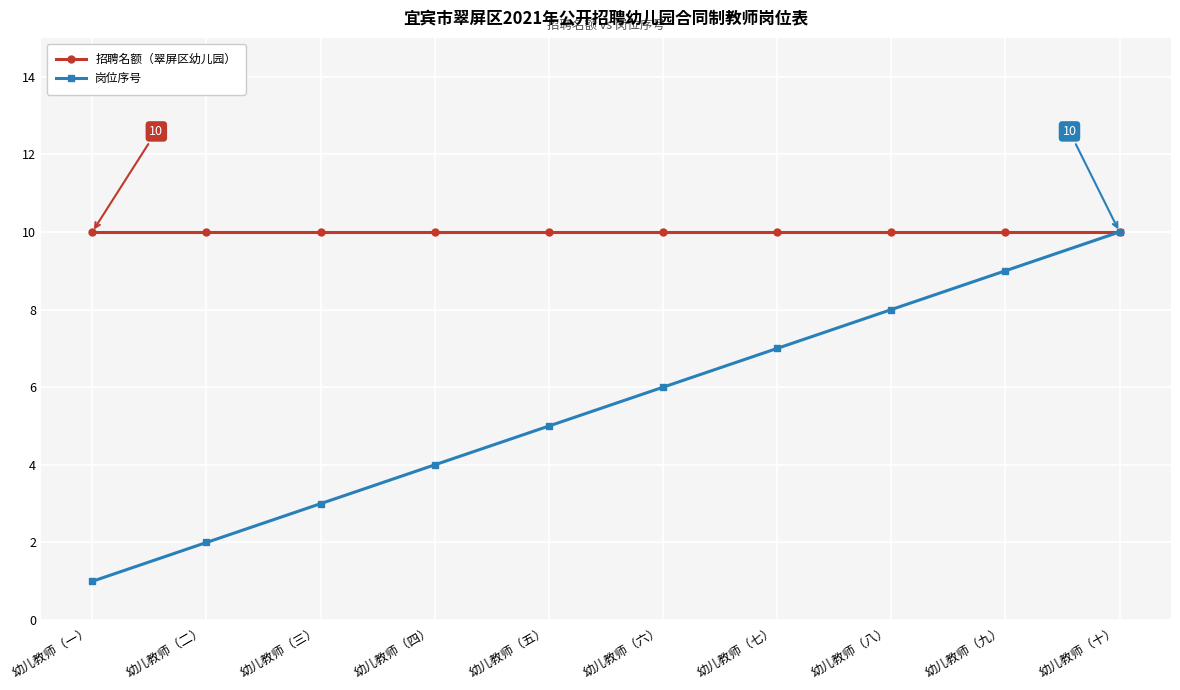

At how many categories does at least one series exceed 1?

10